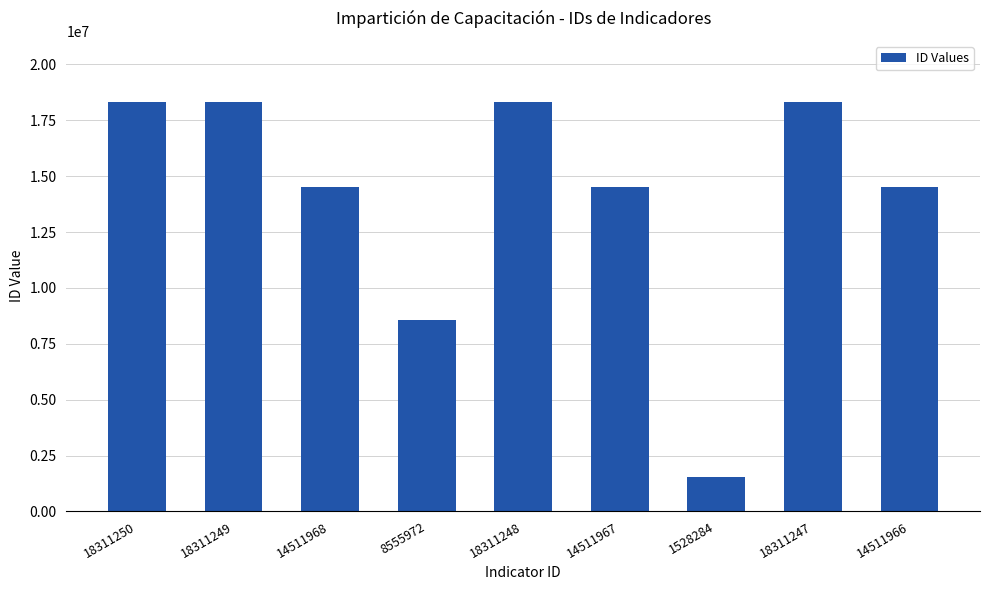

What is the label of the 5th bar from the left?

18311248